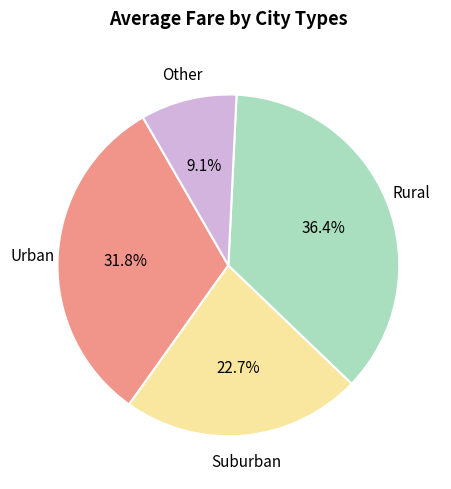

Is there any slice that represents more than half of the pie?

No